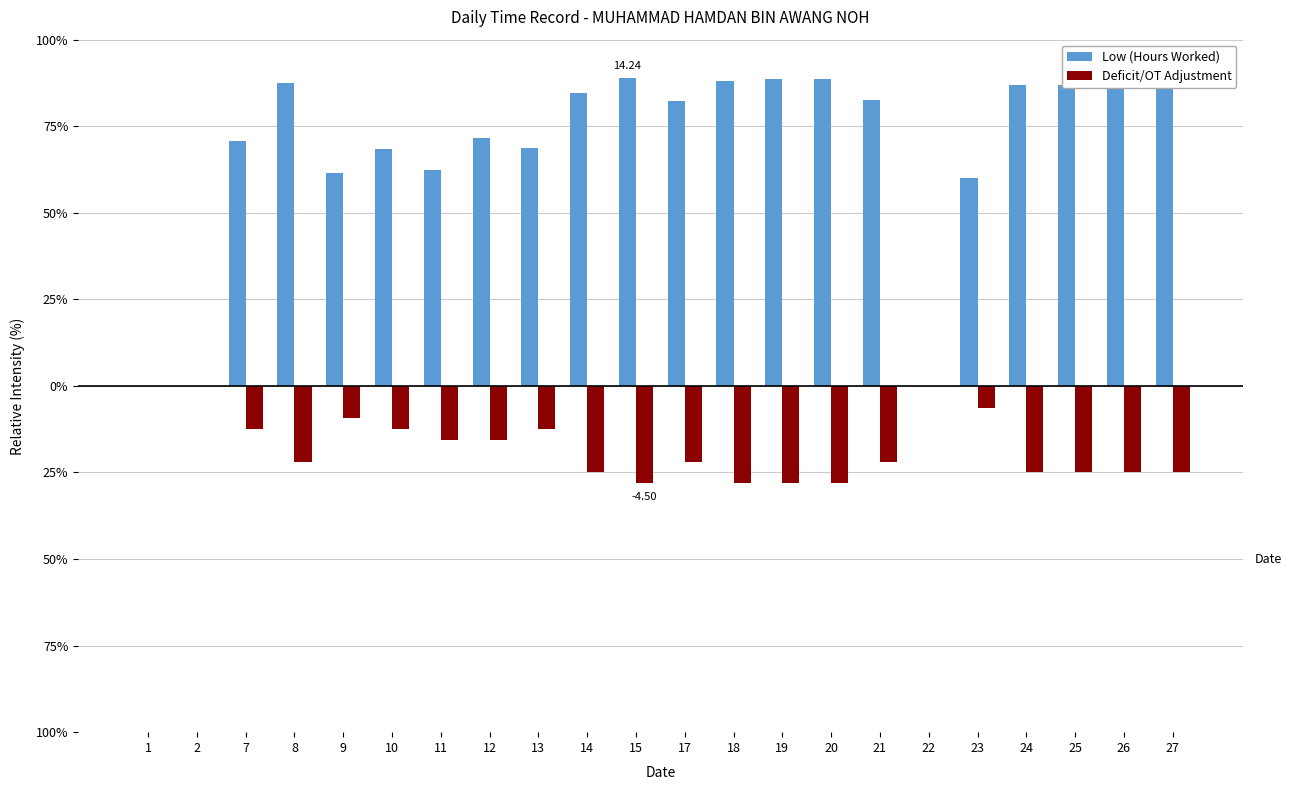

What are all the series names shown in the legend?

Low (Hours Worked), Deficit/OT Adjustment